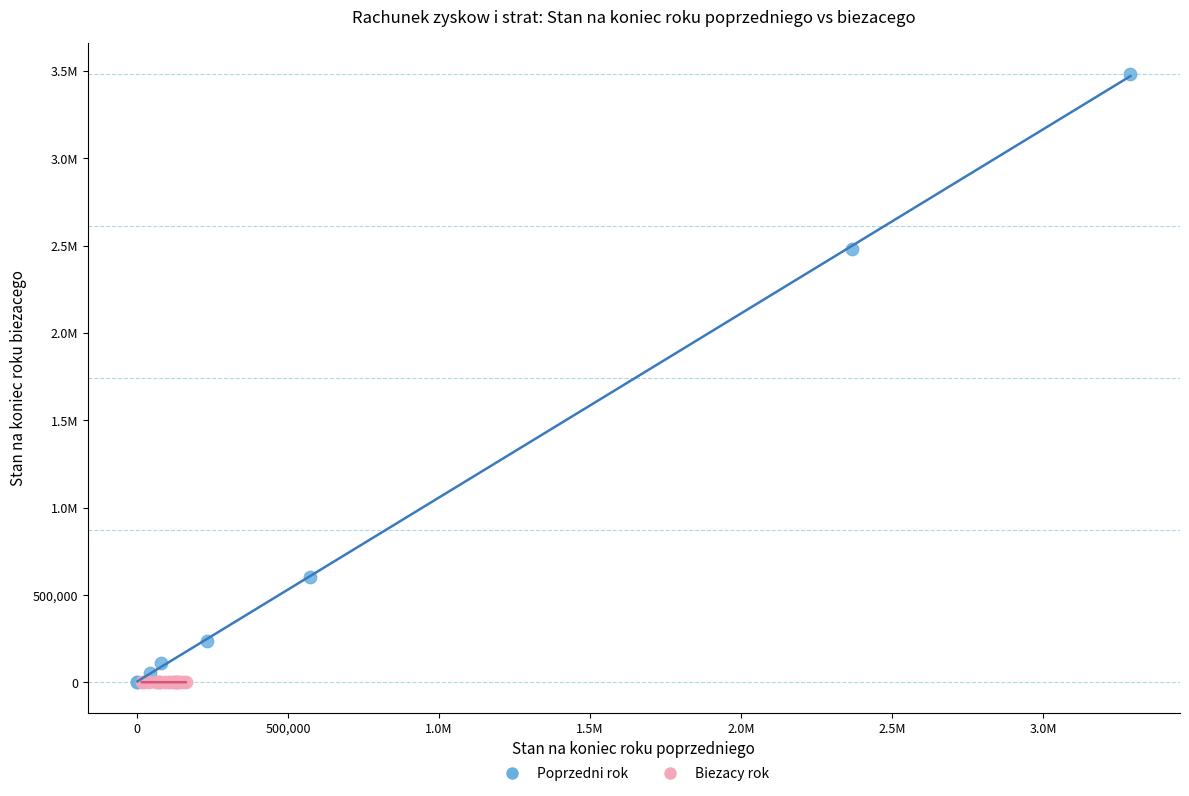

What are all the series names shown in the legend?

Poprzedni rok, Biezacy rok